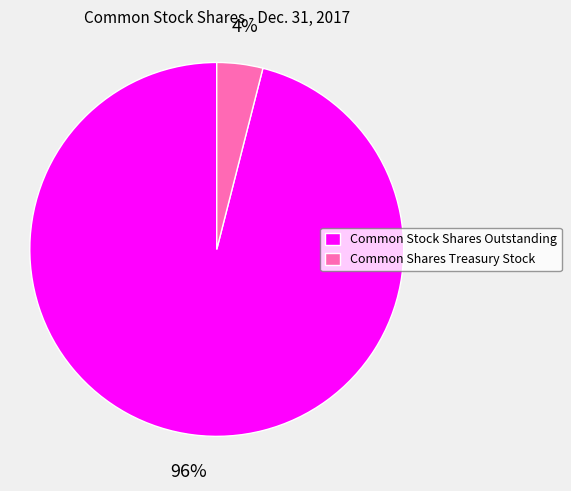

Which slice is the smallest?

Common Shares Treasury Stock